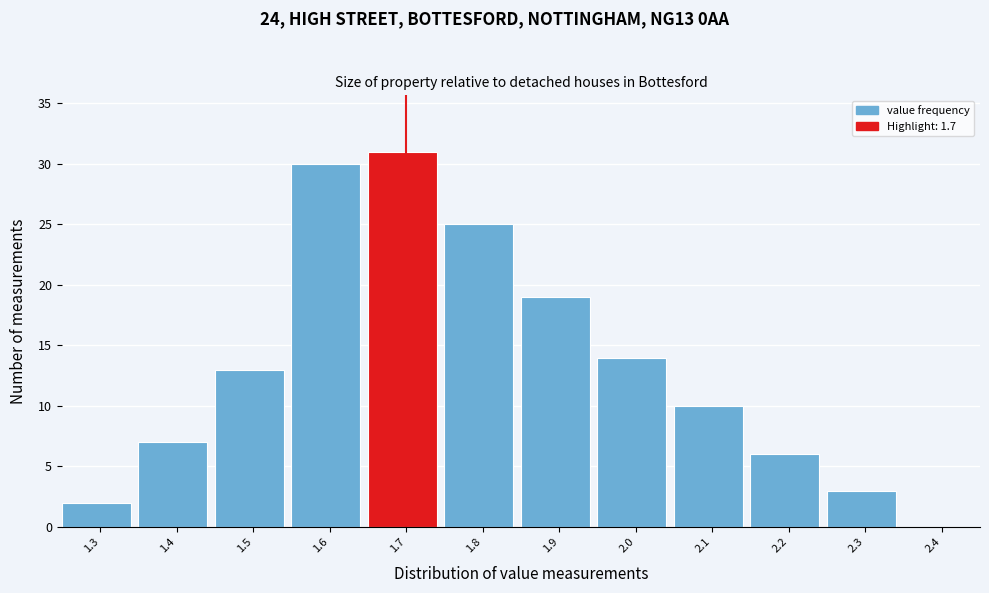

Reading left to right, list every bar in this chart as the range it spans on the x-axis followed by its height. The values are not printed on the chart, so give them approximately, as read against the axis.

1.25 to 1.35: 2
1.35 to 1.45: 7
1.45 to 1.55: 13
1.55 to 1.65: 30
1.65 to 1.75: 31
1.75 to 1.85: 25
1.85 to 1.95: 19
1.95 to 2.05: 14
2.05 to 2.15: 10
2.15 to 2.25: 6
2.25 to 2.35: 3
2.35 to 2.45: 0